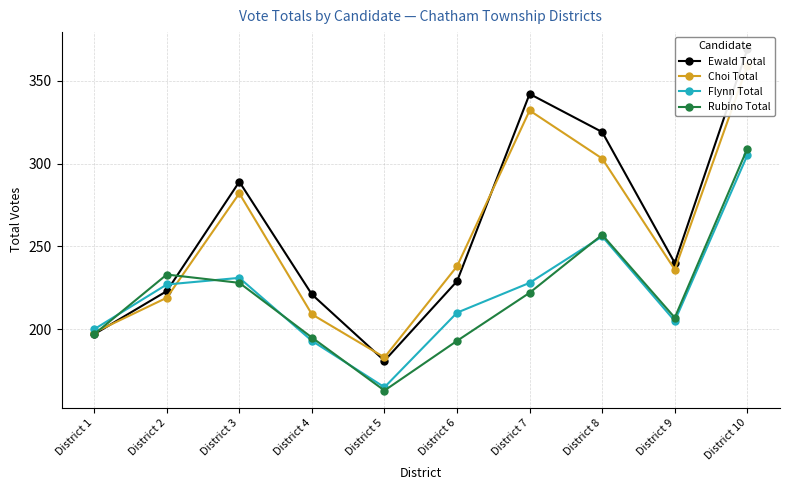

Reading left to right, transcribe all the data shown in this chart.

Ewald Total: 197	223	289	221	181	229	342	319	240	369
Choi Total: 198	219	282	209	183	238	332	303	236	359
Flynn Total: 200	227	231	193	165	210	228	256	205	305
Rubino Total: 197	233	228	195	163	193	222	257	207	309